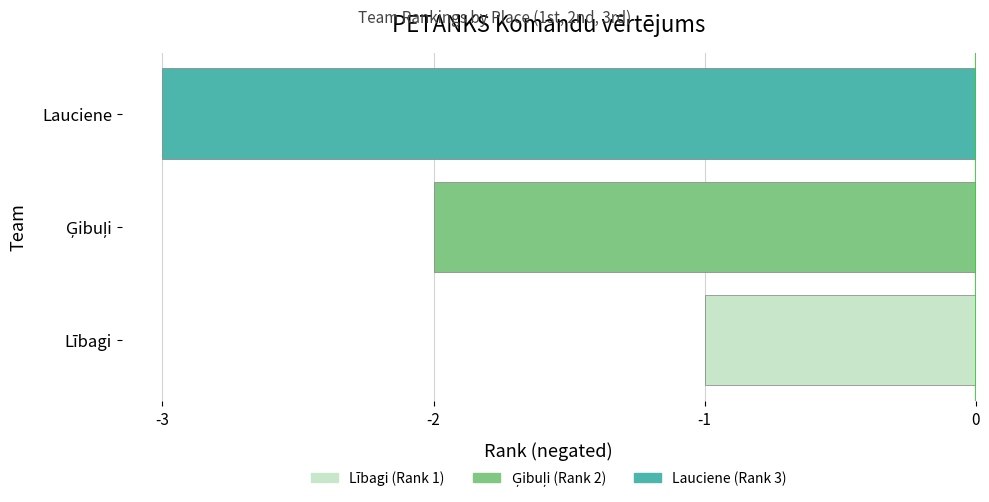

The chart shows a value of -1 at Lībagi. True or false?

True